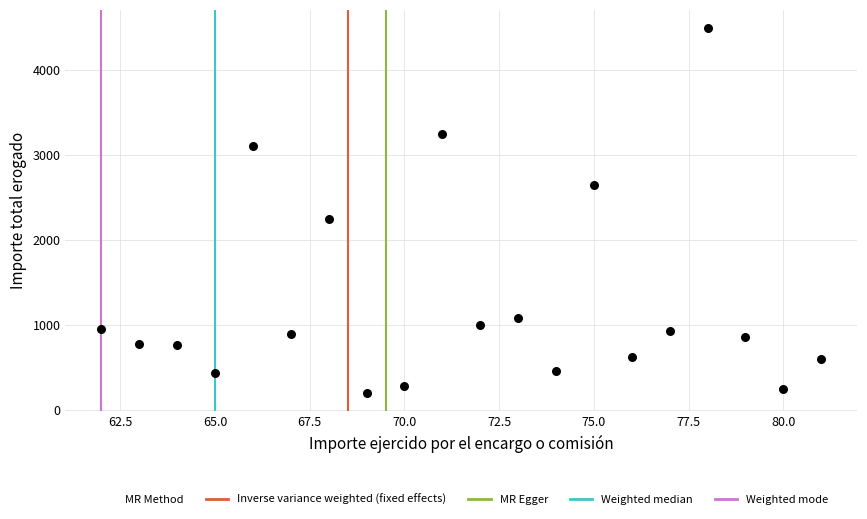

What is the range of X values (max minus min)?

19.0